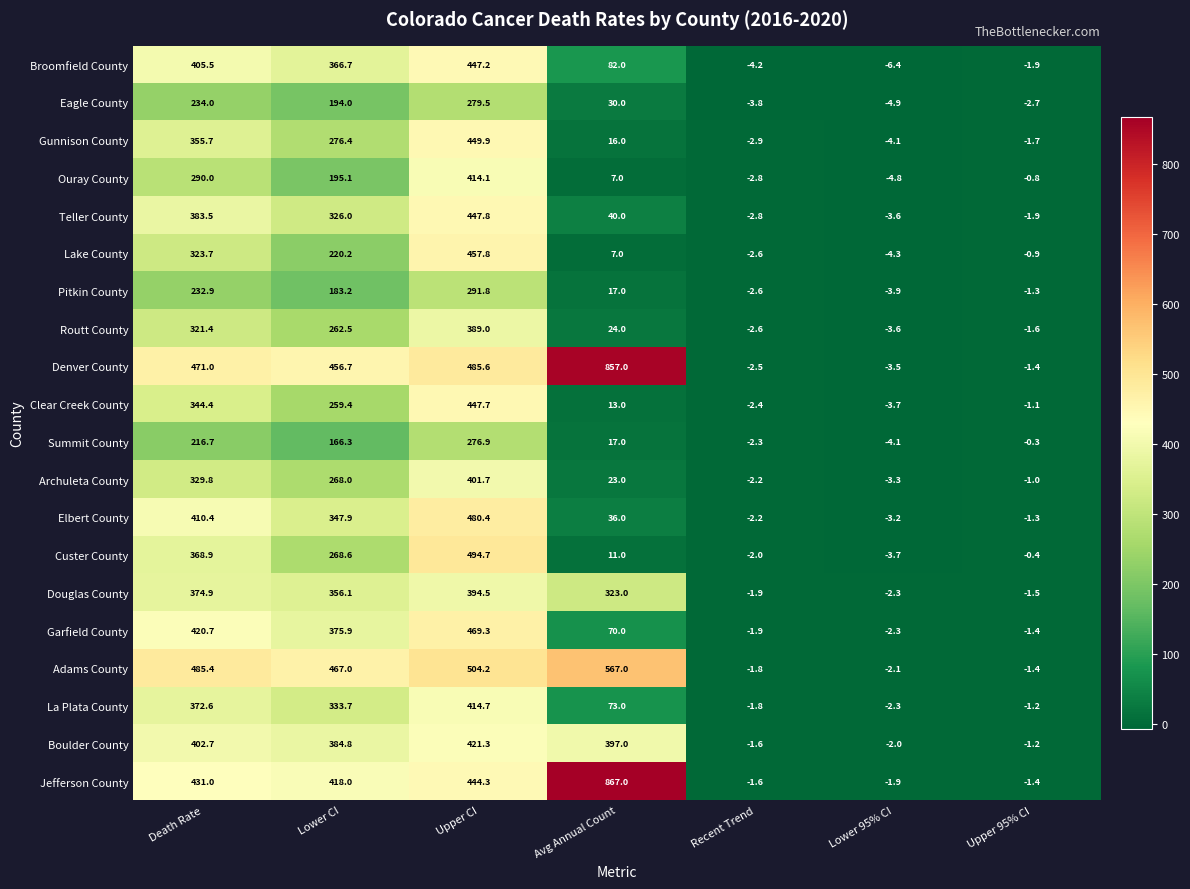

Which series has the largest total across all categories?

Denver County